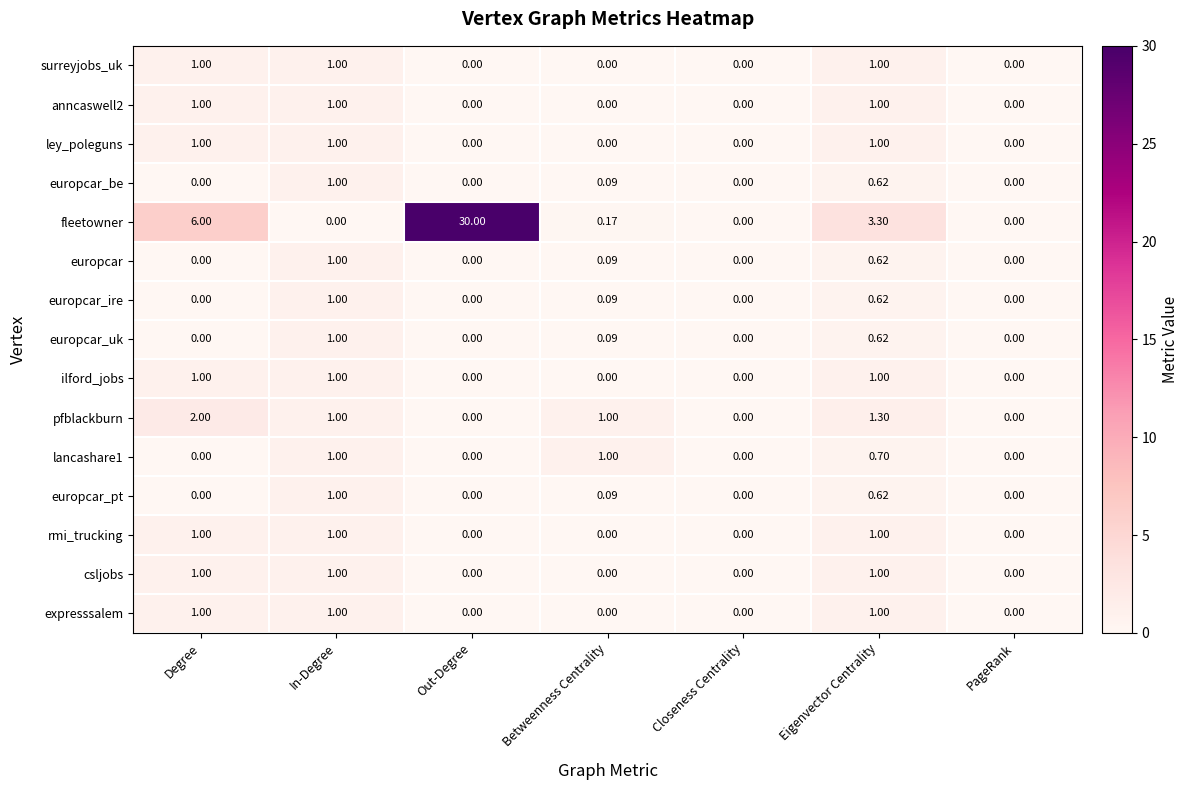

What is the sum of the europcar_uk values at In-Degree and PageRank?

1.0